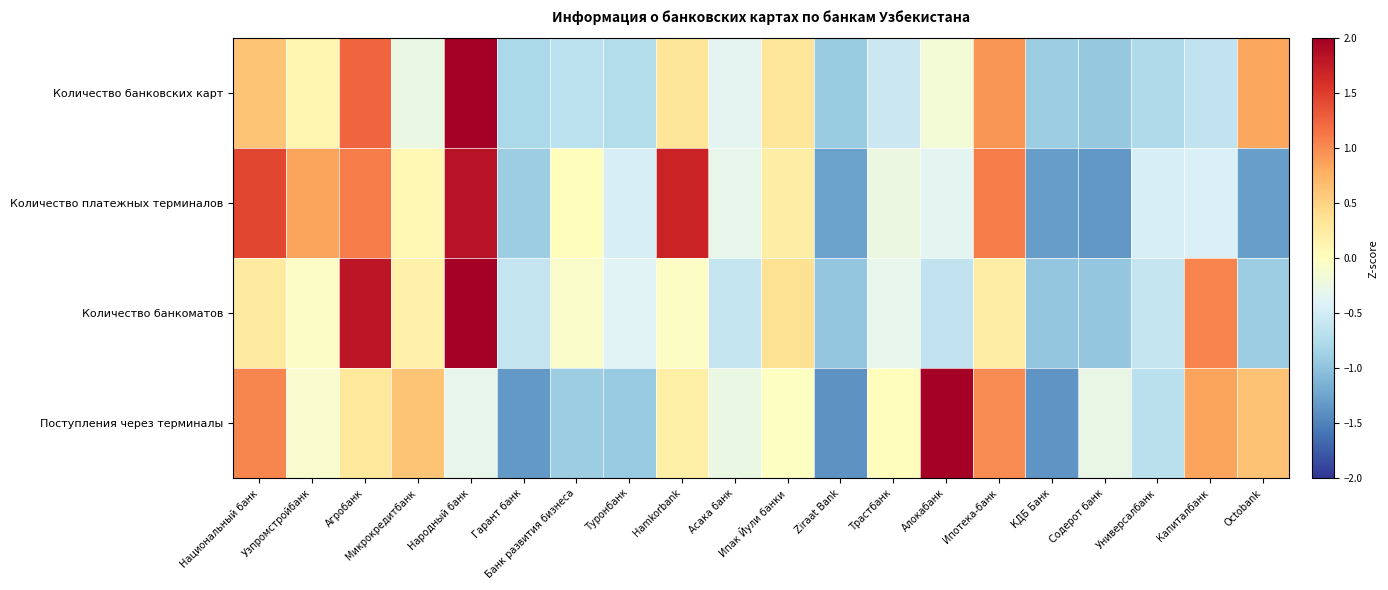

How many distinct data groups are displayed?

4